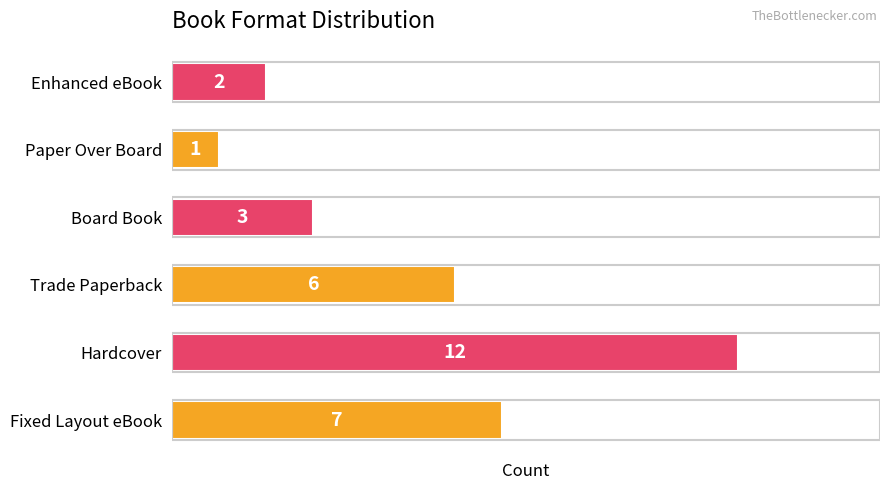

What is the maximum value shown in the chart?

12